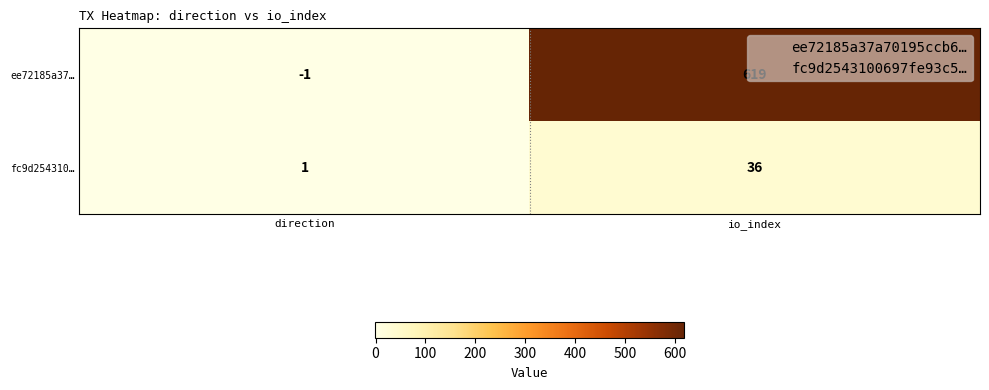

What is the difference between the ee72185a37… values at direction and io_index?

620